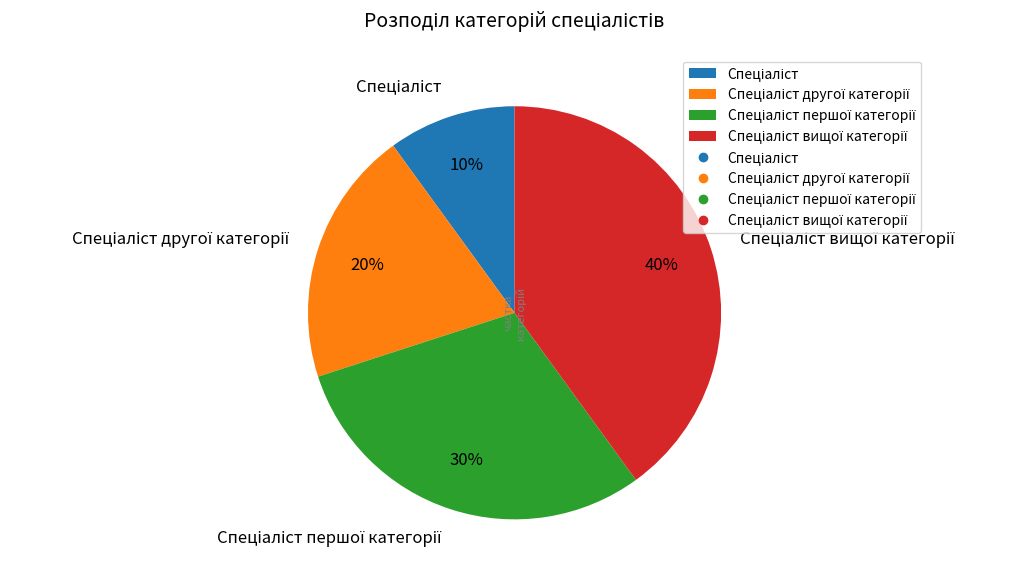

Is there a majority slice in this chart?

No